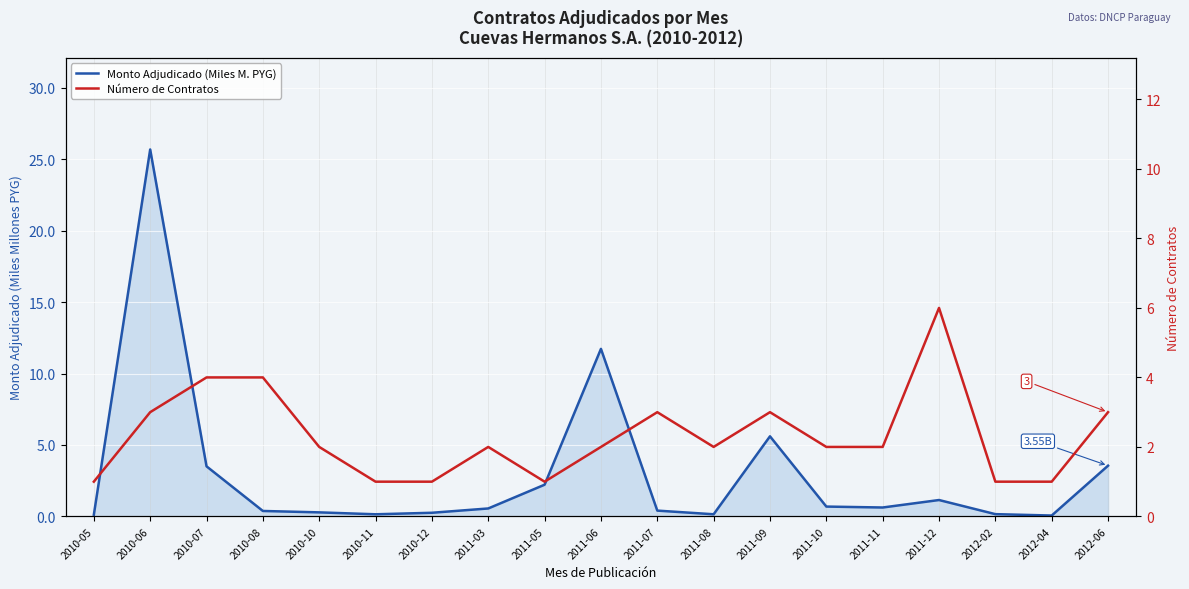

True or false: Monto Adjudicado (Miles M. PYG) and Número de Contratos cross at least once.

True